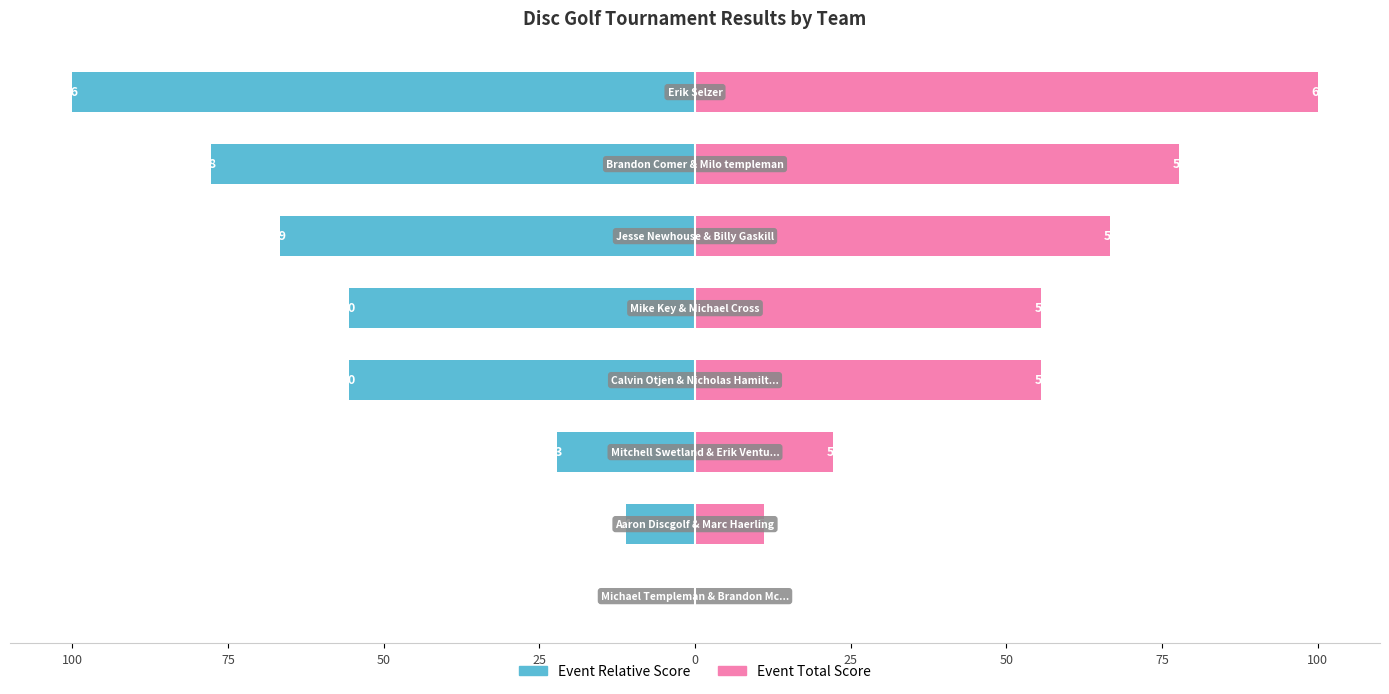

What is the difference between the Event Relative Score values at 25 and 75?

44.4